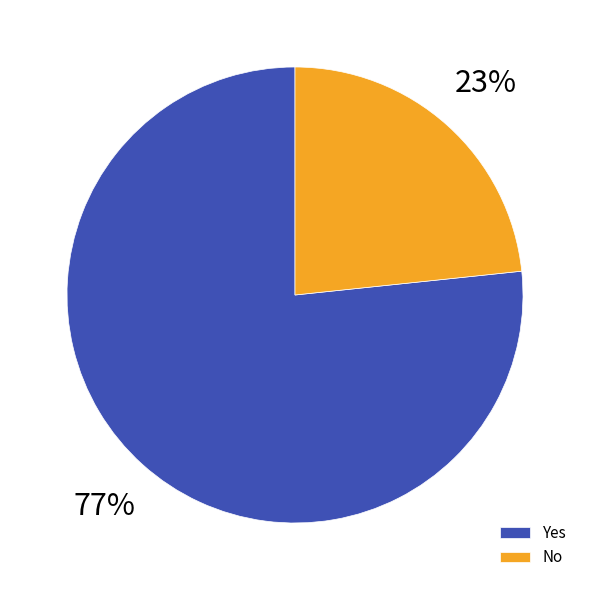

True or false: Yes accounts for 77% of the total.

True